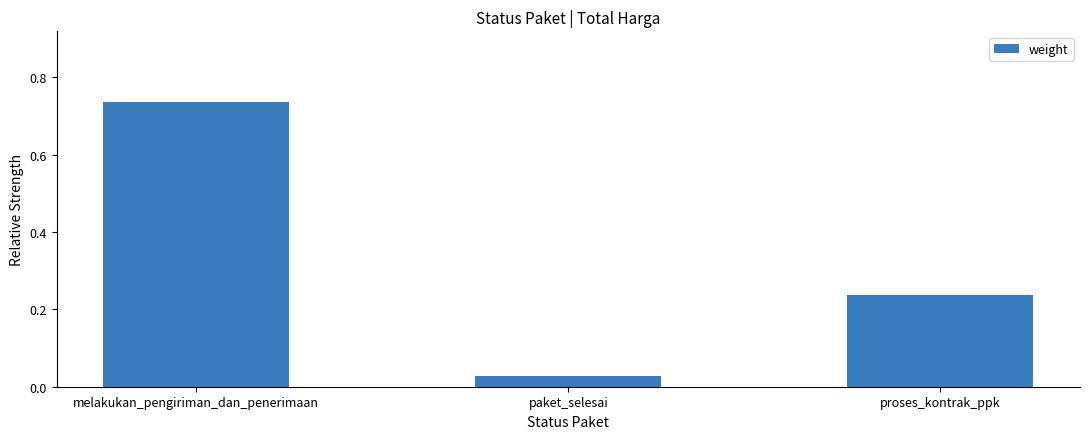

Where is the data nearest to the value 0?

paket_selesai